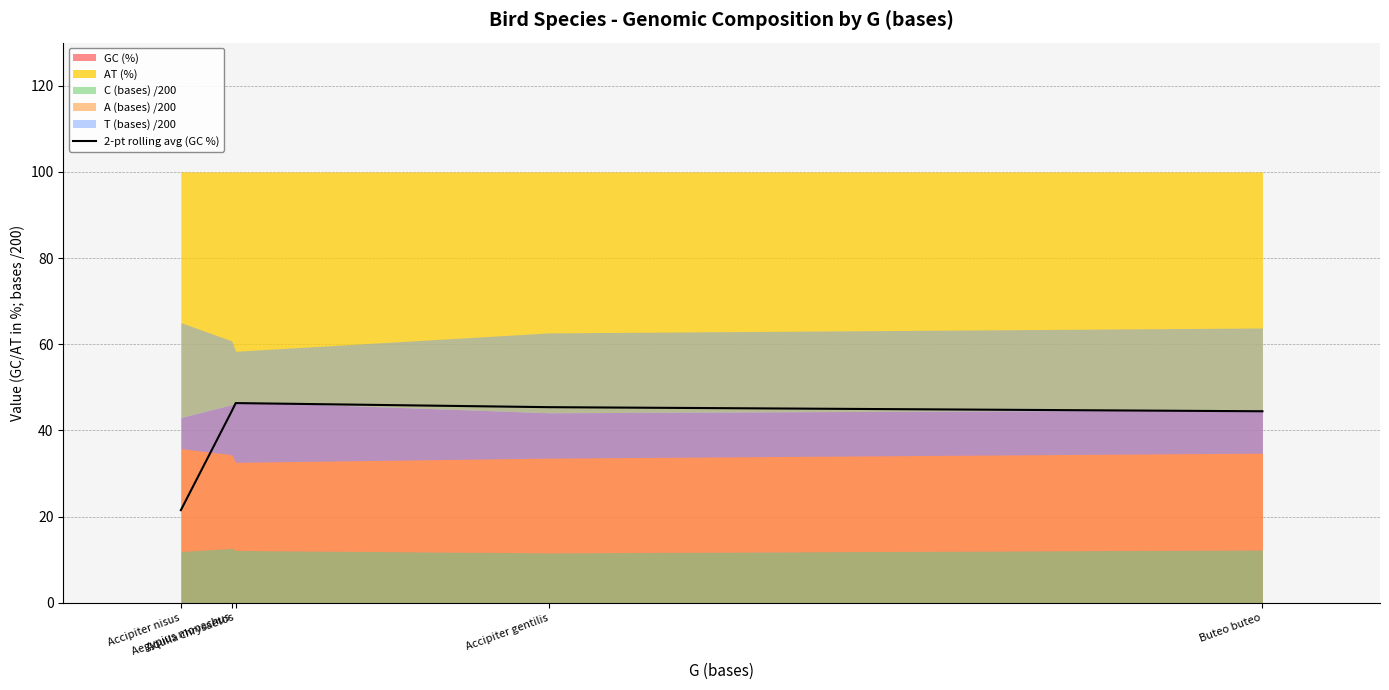

List the labels in order of value, smallest first.

Accipiter nisus, Buteo buteo, Aegypius monachus, Accipiter gentilis, Aquila chrysaetos